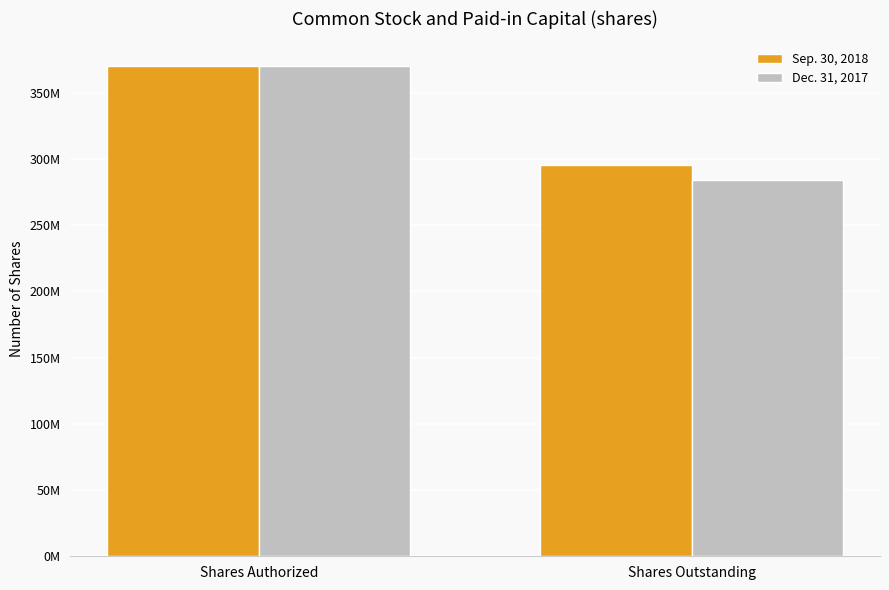

What is the average value of the Dec. 31, 2017 series?

327156842